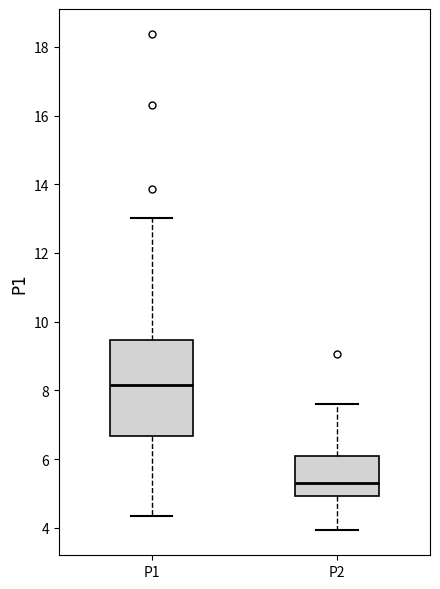

Reading left to right, read every box against the y-axis: the position of its median line, the range the box covers, and the ends of its whiskers. The values are not printed on the chart, so give them approximately, as read against the axis.

P1: median 8.2, box 6.6 to 9.4, whiskers 4.4 to 13.0
P2: median 5.2, box 5.0 to 6.0, whiskers 4.0 to 7.6